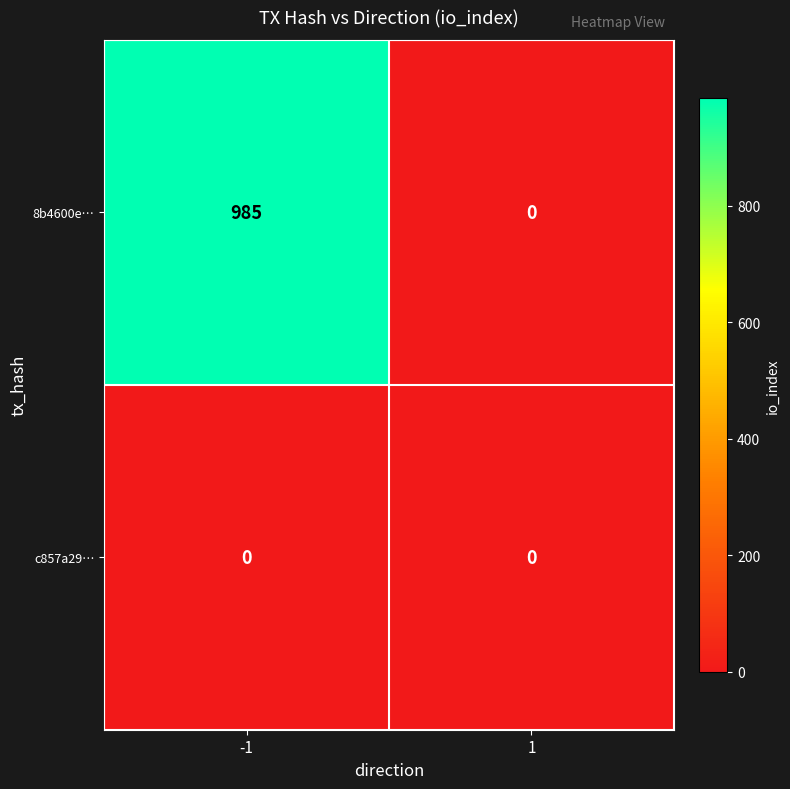

Reading left to right, extract all data points from this chart.

8b4600e…: 985	0
c857a29…: 0	0